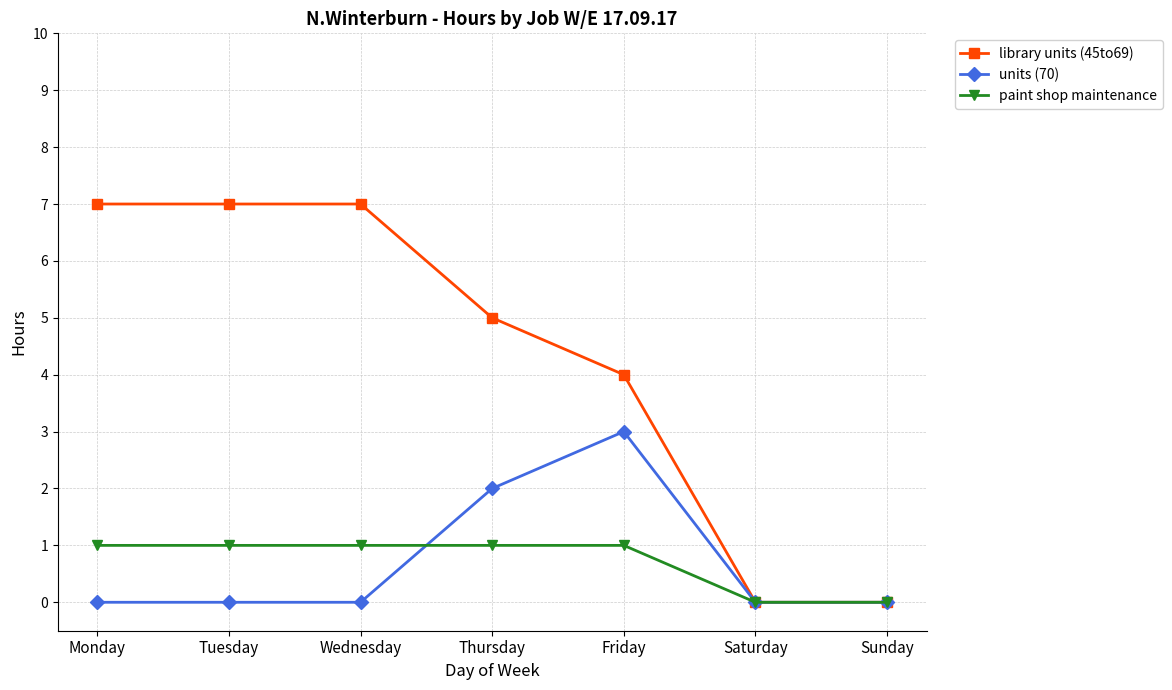

Is this an area chart (filled region under the line)?

No